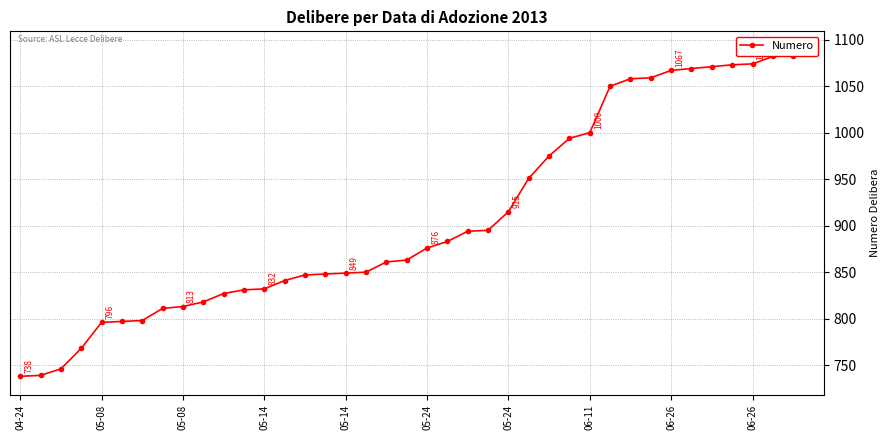

How many lines are shown in the chart?

1